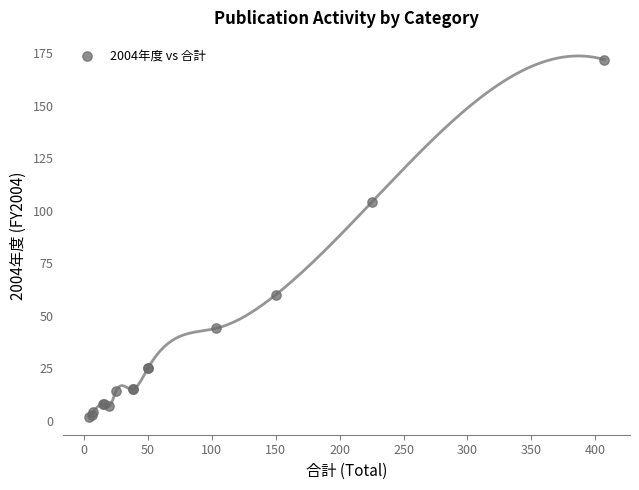

What Y value in the scatter plot is closest to 87?

104